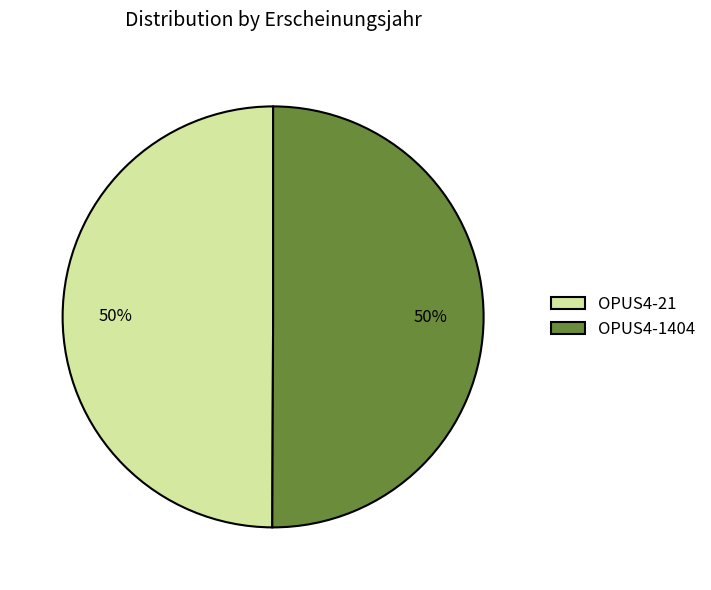

To the nearest percent, what percentage of the pie is OPUS4-21?

50%